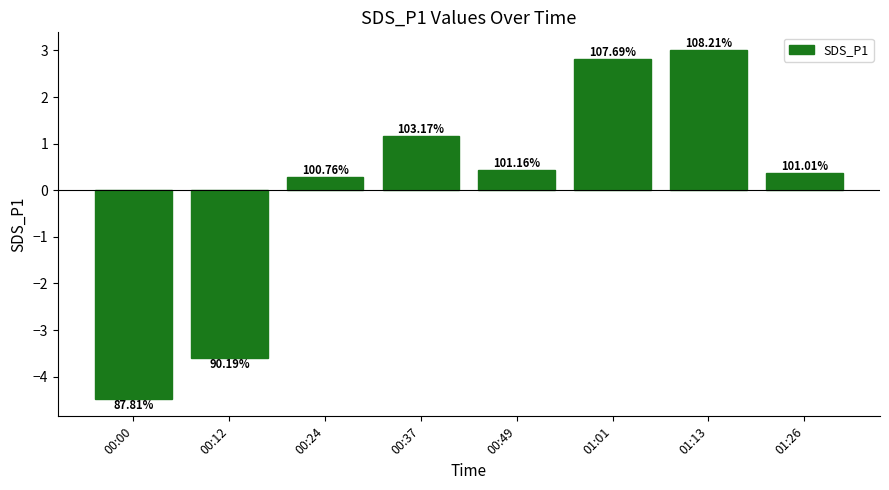

Are the bars horizontal?

No